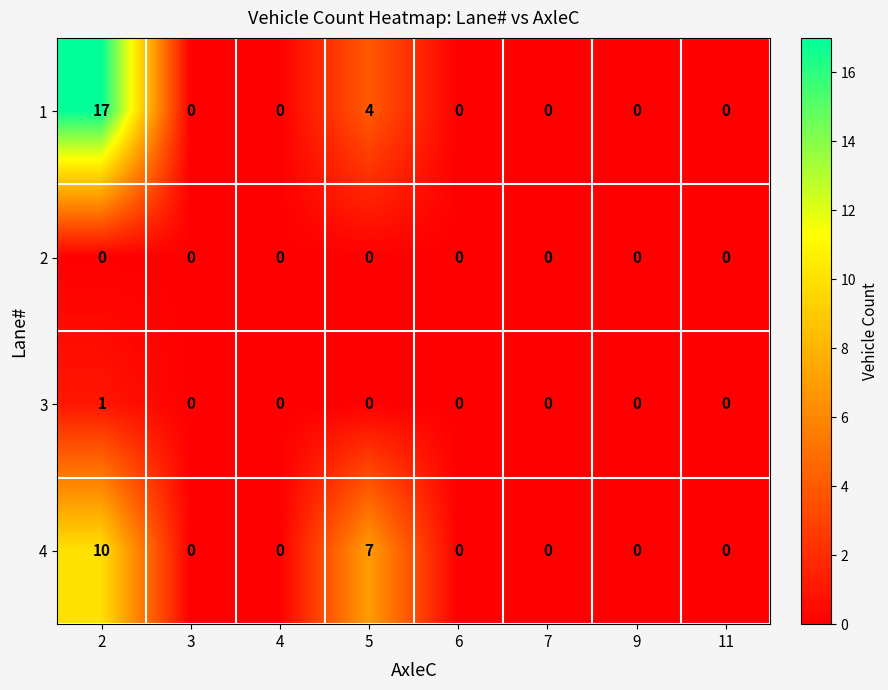

True or false: 3 has a value of 0 at 9.

True